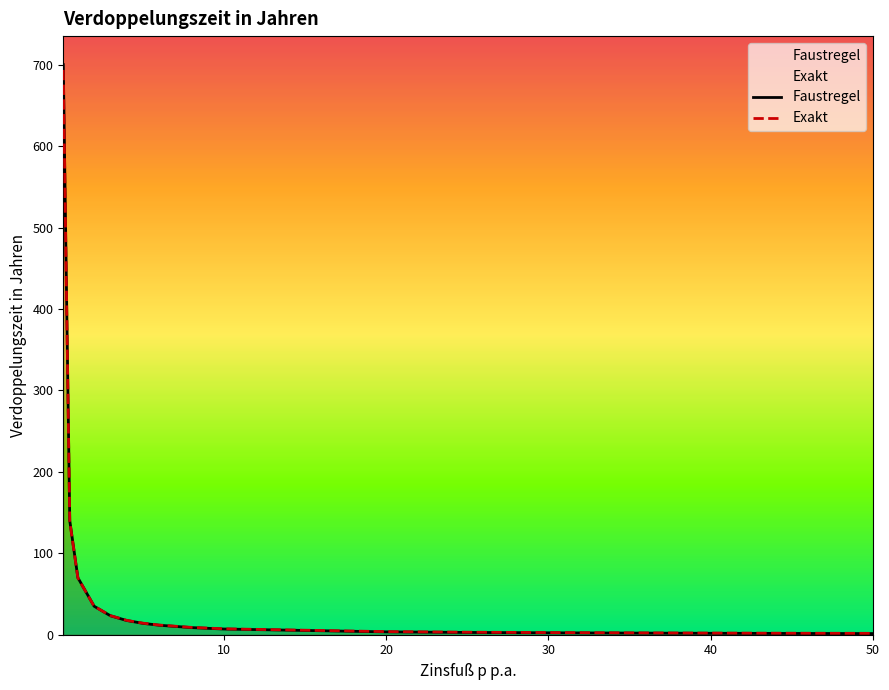

Which series ends up on top after the final intersection of Exakt and Faustregel?

Exakt